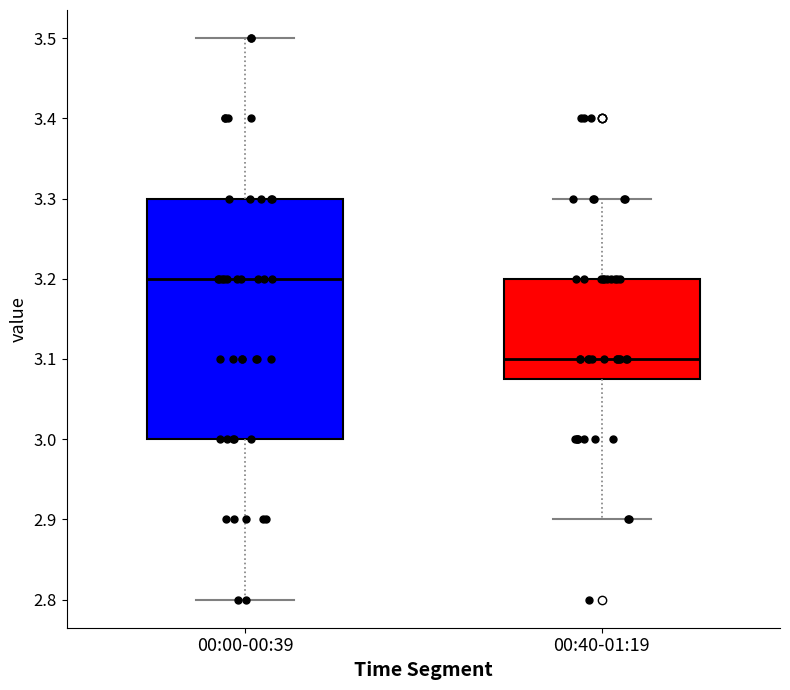

Reading left to right, transcribe this box plot: for each box, give where its median line is, the range the box spans, and where its two whiskers end, as read against the y-axis. The values are not printed on the chart, so give them approximately, as read against the axis.

00:00-00:39: median 3.20, box 3.00 to 3.30, whiskers 2.80 to 3.50
00:40-01:19: median 3.10, box 3.08 to 3.20, whiskers 2.90 to 3.30